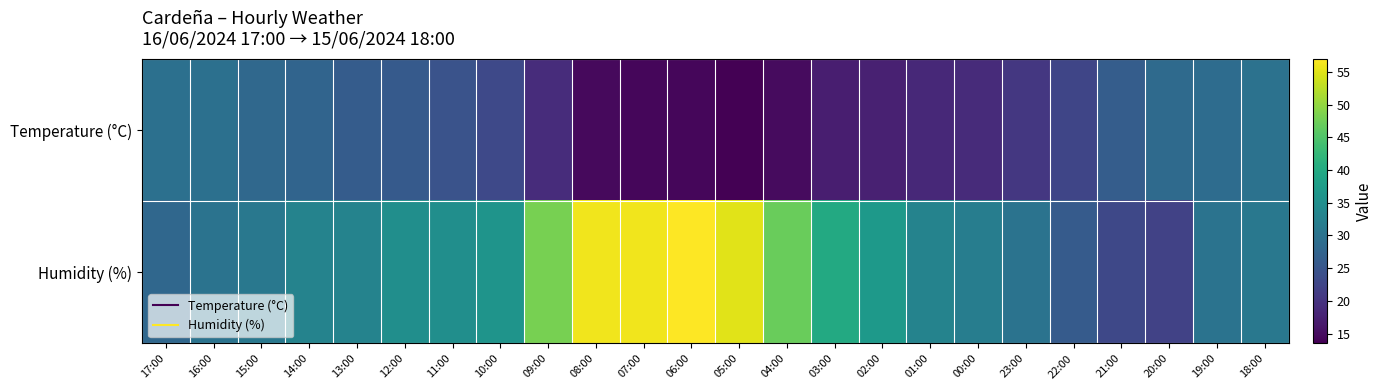

Reading right to left, list all the values displayed in this chart.

Temperature (°C): 18:00=29.9	19:00=28.8	20:00=28.5	21:00=26.3	22:00=22.6	23:00=20.6	00:00=18.8	01:00=18.5	02:00=17.5	03:00=17.1	04:00=14.7	05:00=13.5	06:00=14.3	07:00=14.2	08:00=14.6	09:00=19.0	10:00=23.1	11:00=24.7	12:00=25.8	13:00=26.2	14:00=27.5	15:00=28.2	16:00=29.5	17:00=29.6
Humidity (%): 18:00=31.0	19:00=30.0	20:00=22.0	21:00=23.0	22:00=26.0	23:00=30.0	00:00=32.0	01:00=33.0	02:00=37.0	03:00=40.0	04:00=47.0	05:00=55.0	06:00=57.0	07:00=56.0	08:00=56.0	09:00=48.0	10:00=36.0	11:00=35.0	12:00=35.0	13:00=33.0	14:00=33.0	15:00=31.0	16:00=30.0	17:00=28.0